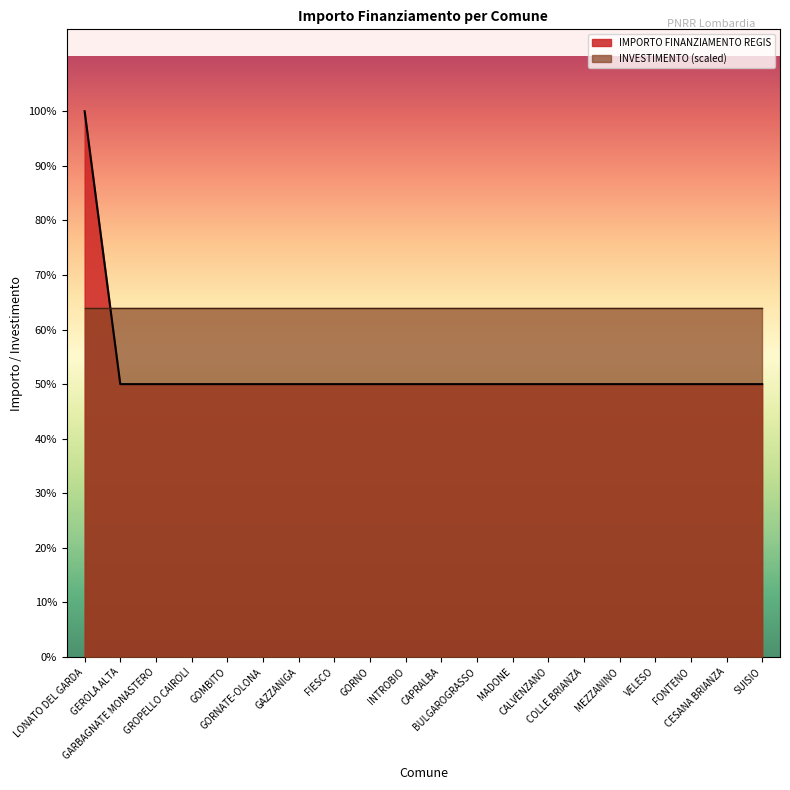

Reading left to right, transcribe all the data shown in this chart.

20344	10172	10172	10172	10172	10172	10172	10172	10172	10172	10172	10172	10172	10172	10172	10172	10172	10172	10172	10172